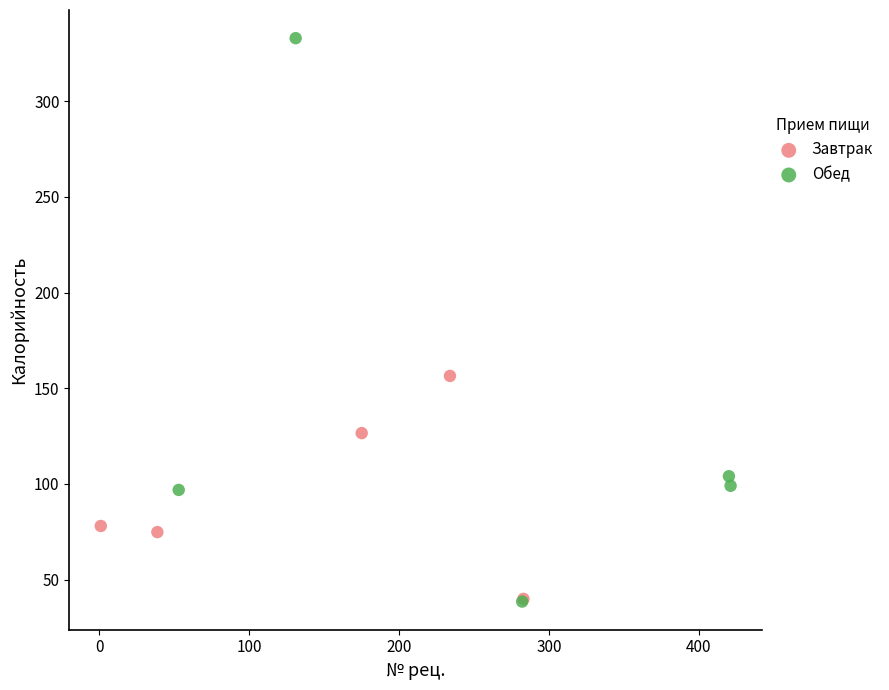

Which series contains the highest Y value?

Обед